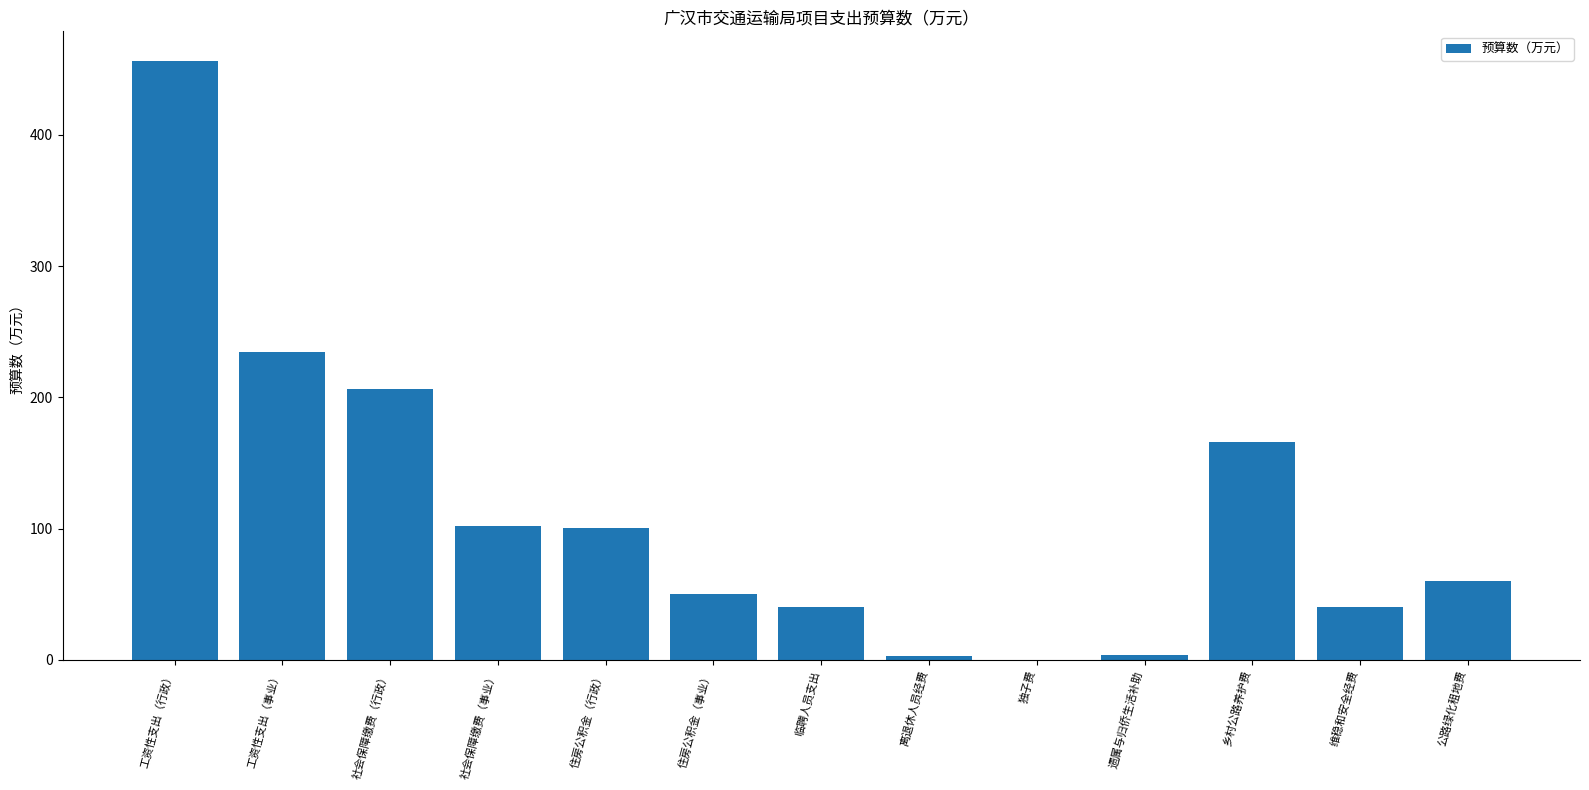

Which has a higher value, 社会保障缴费（事业） or 遗属与归侨生活补助?

社会保障缴费（事业）